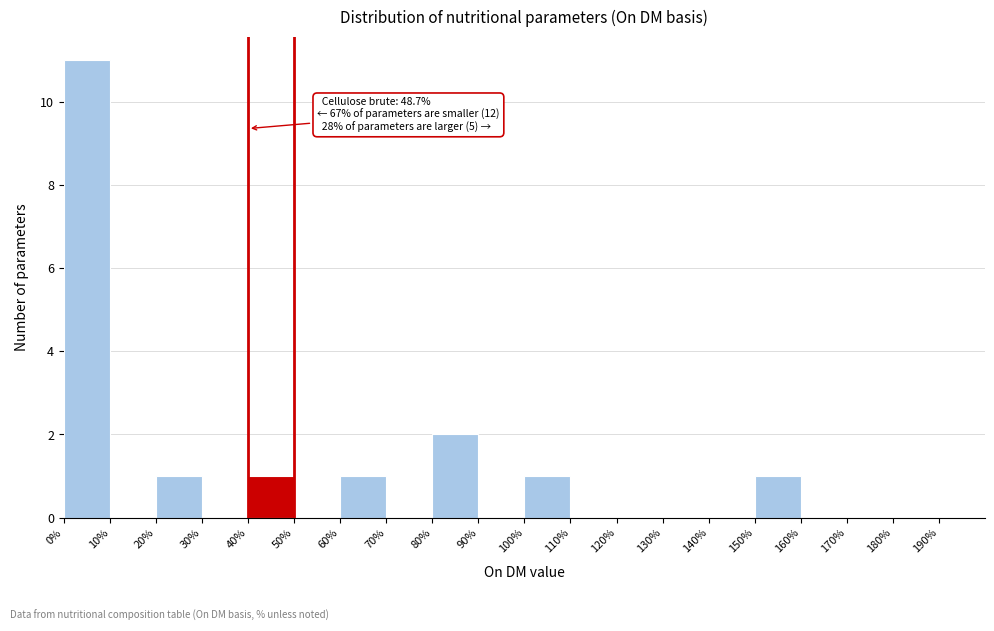

Over which range of the x-axis is the bar tallest?

0 to 10